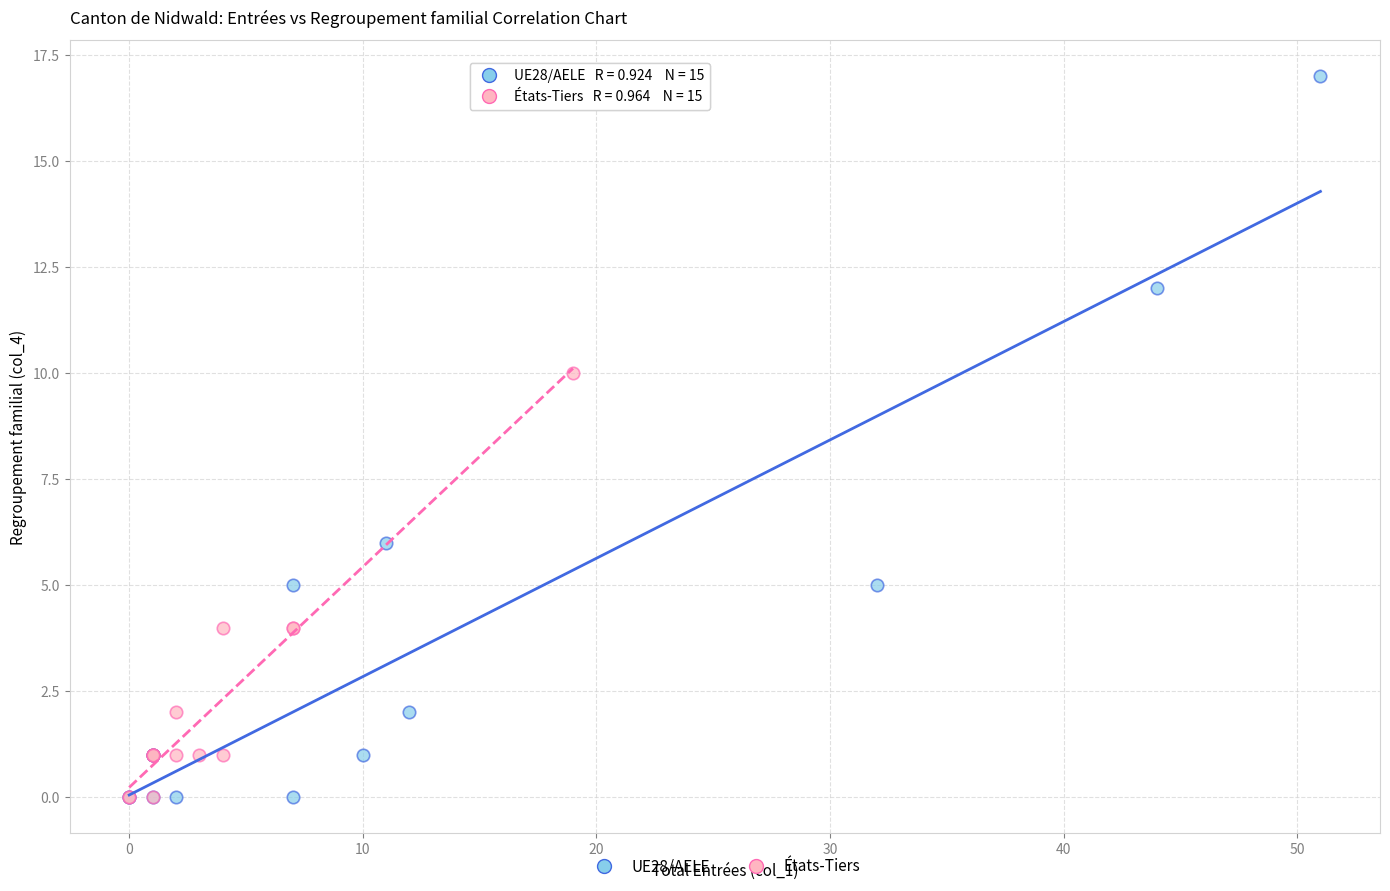

Which series has the largest Y range (max minus min)?

UE28/AELE